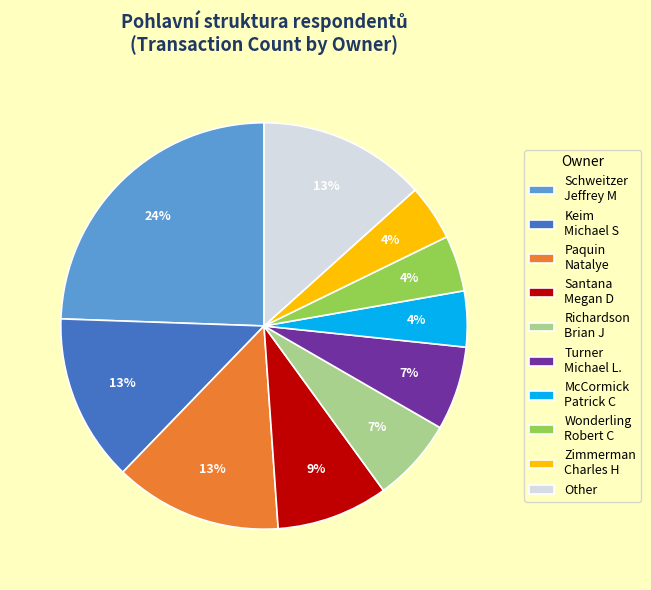

Which has a higher value, Other or Schweitzer Jeffrey M?

Schweitzer Jeffrey M